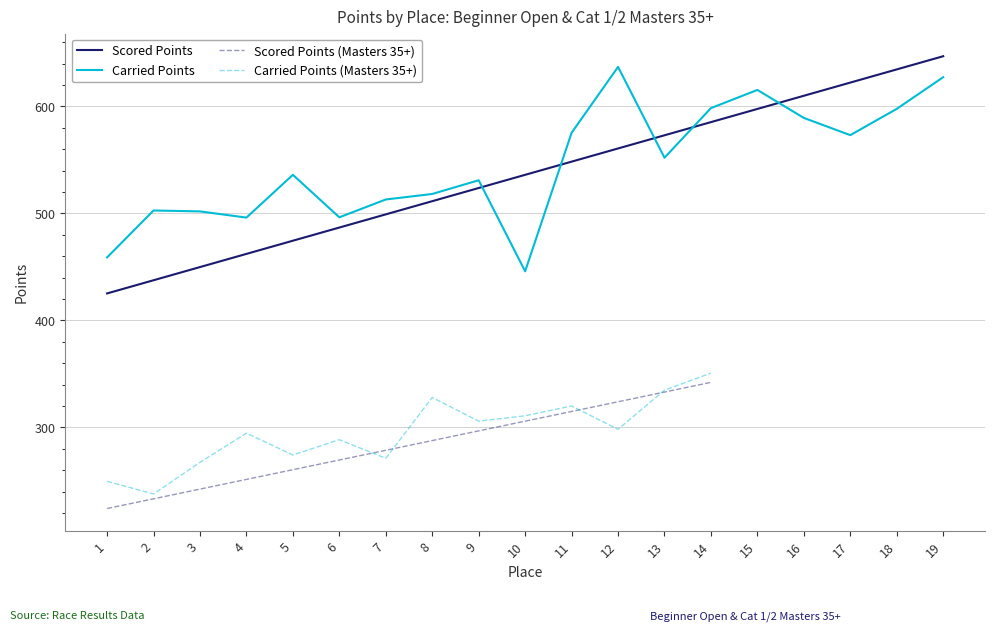

True or false: Carried Points has a value of 299.8 at 11.

False